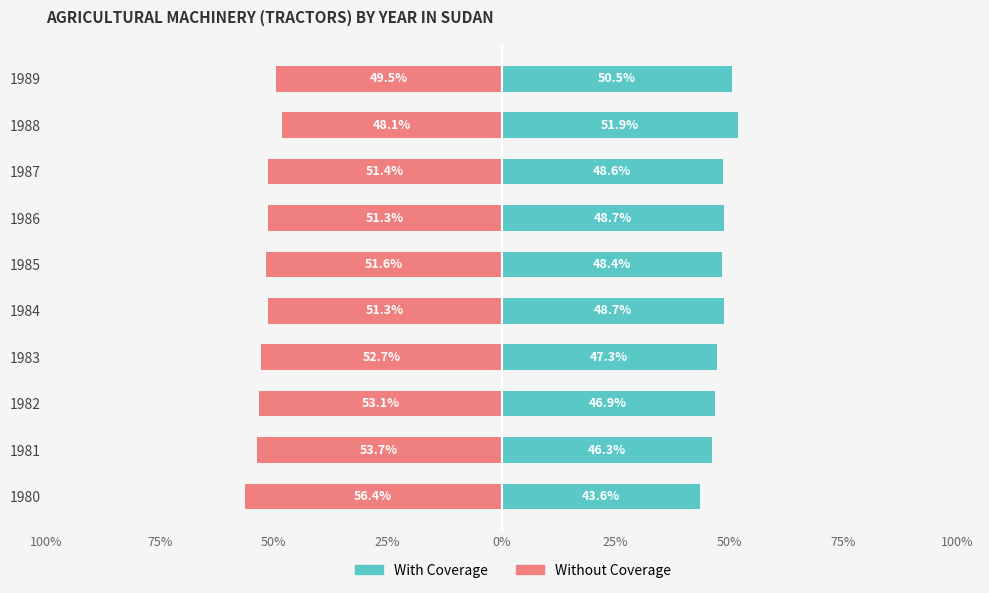

At how many categories does at least one series exceed 17?

10